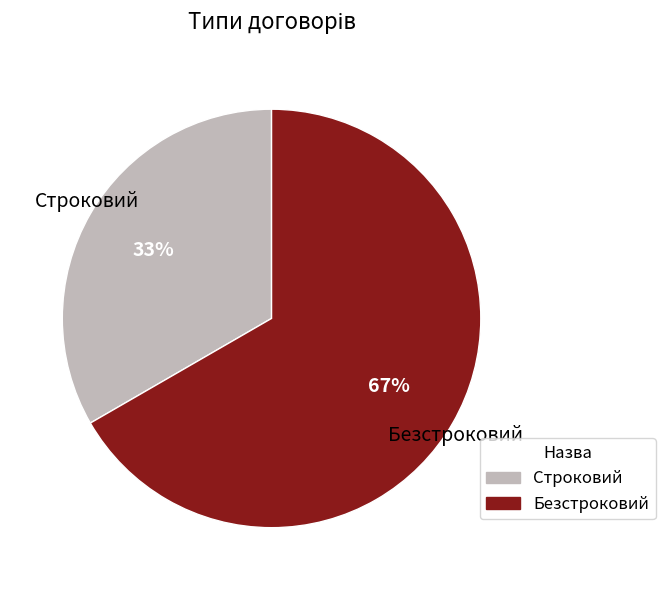

Is the sum of Строковий and Безстроковий greater than half?

Yes